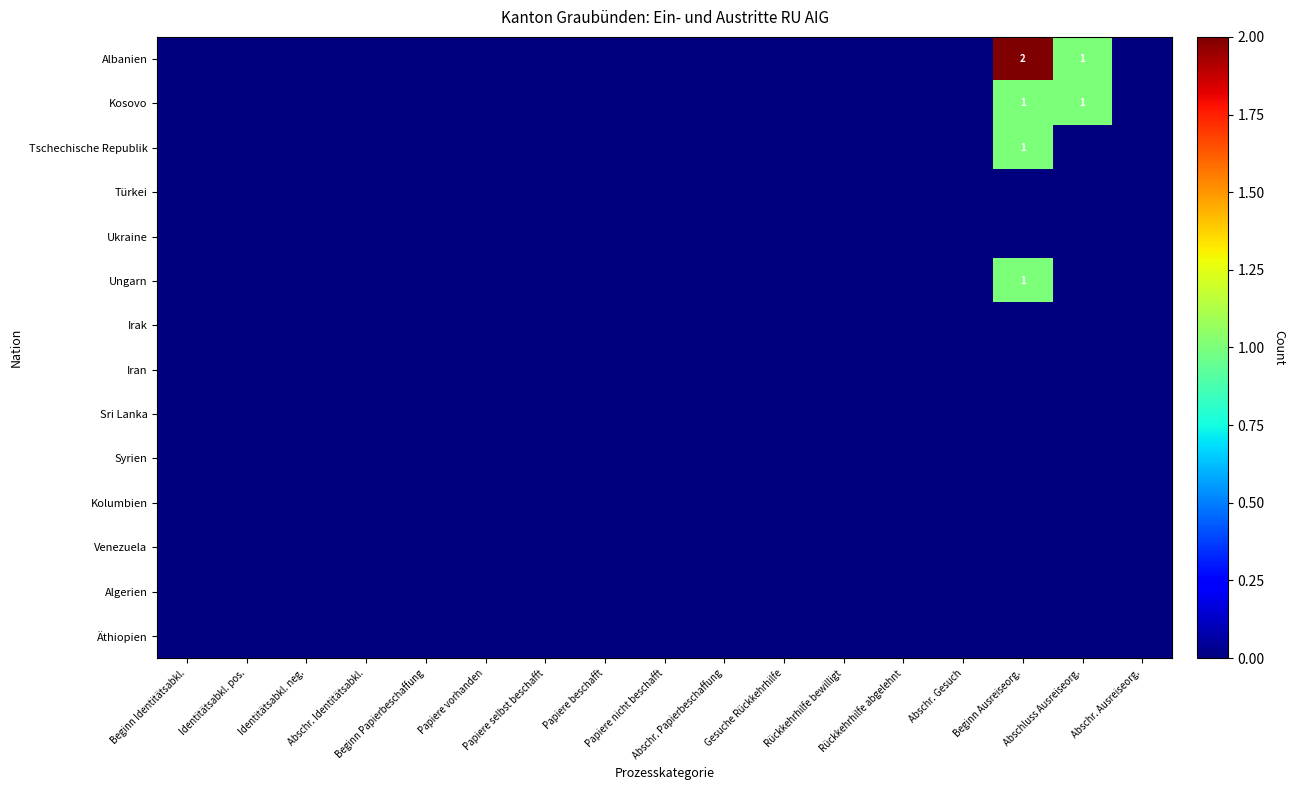

What is the spread (max minus min) of values at Beginn Ausreiseorg.?

2